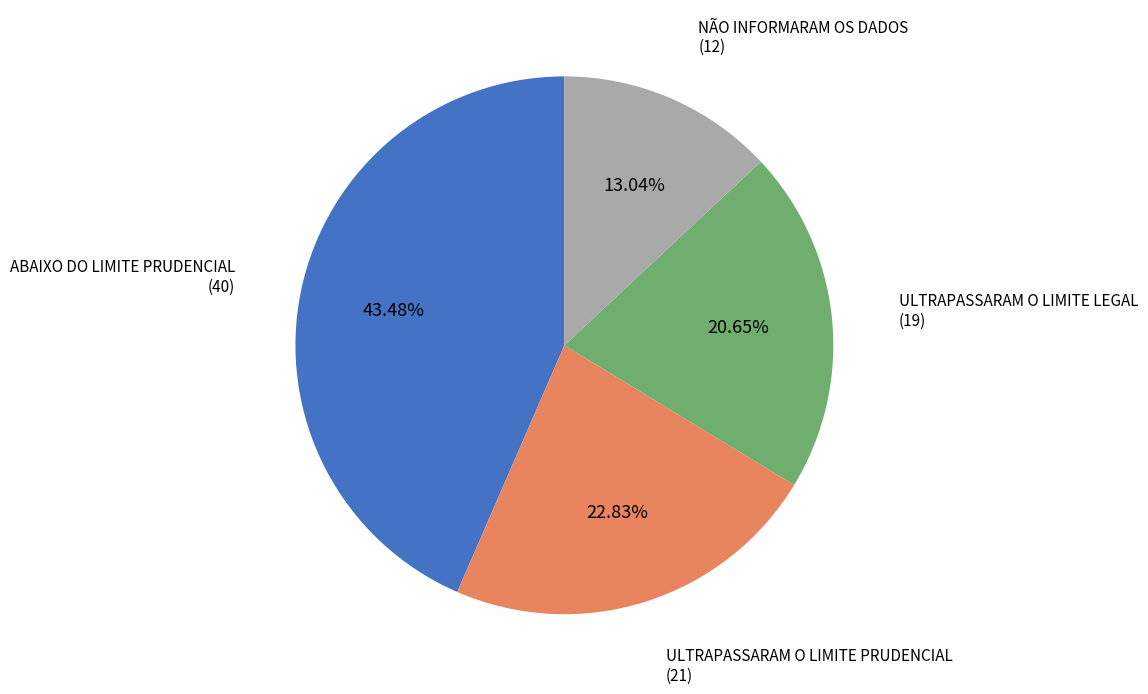

How many slices are in this pie chart?

4